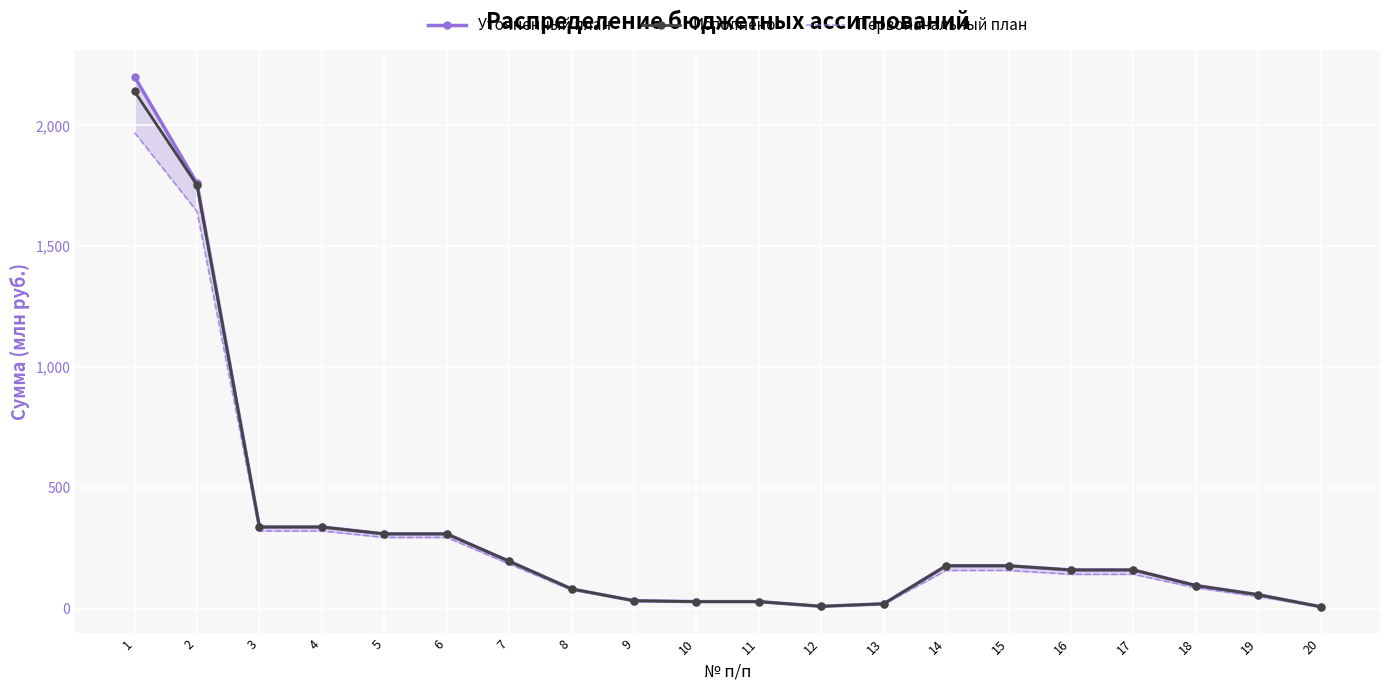

The value of Первоначальный план at 6 is 294.3. True or false?

True